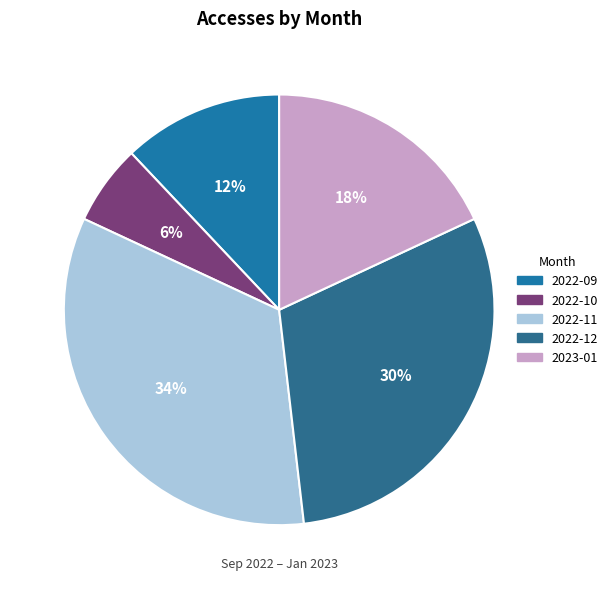

To the nearest percent, what is the combined percentage of 2022-10 and 2022-11?

40%